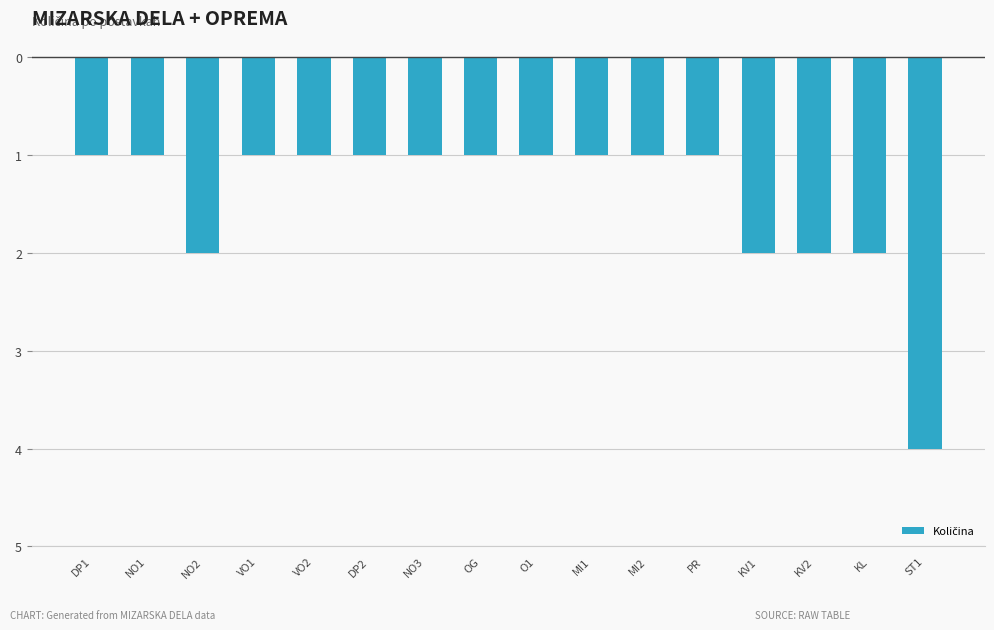

Does the chart contain any negative values?

Yes